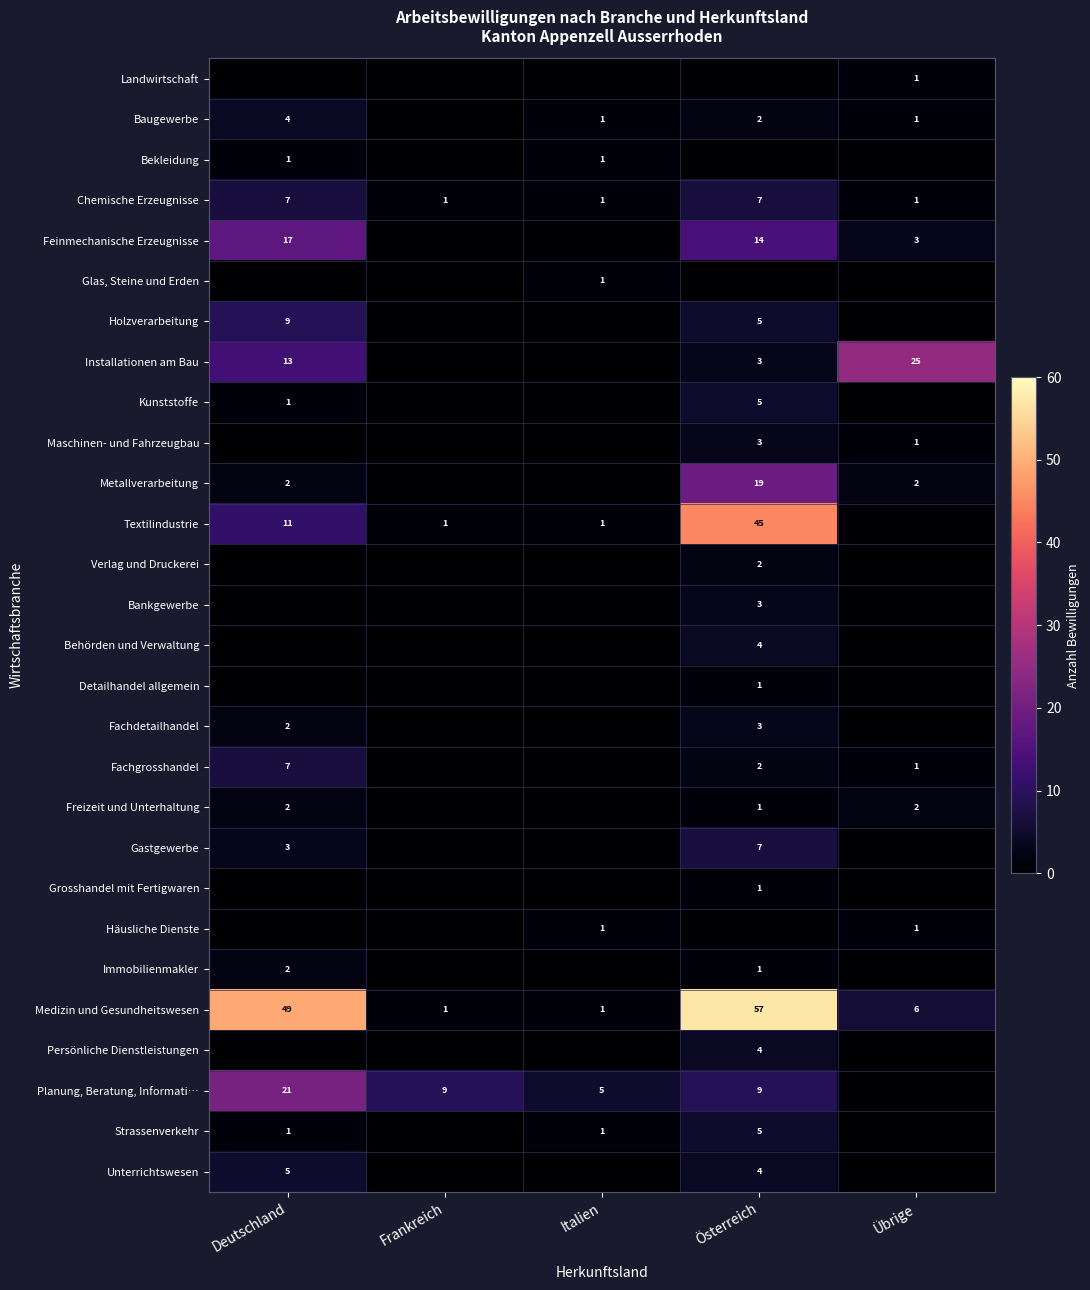

What is the sum of the Feinmechanische Erzeugnisse values at Deutschland and Österreich?

31